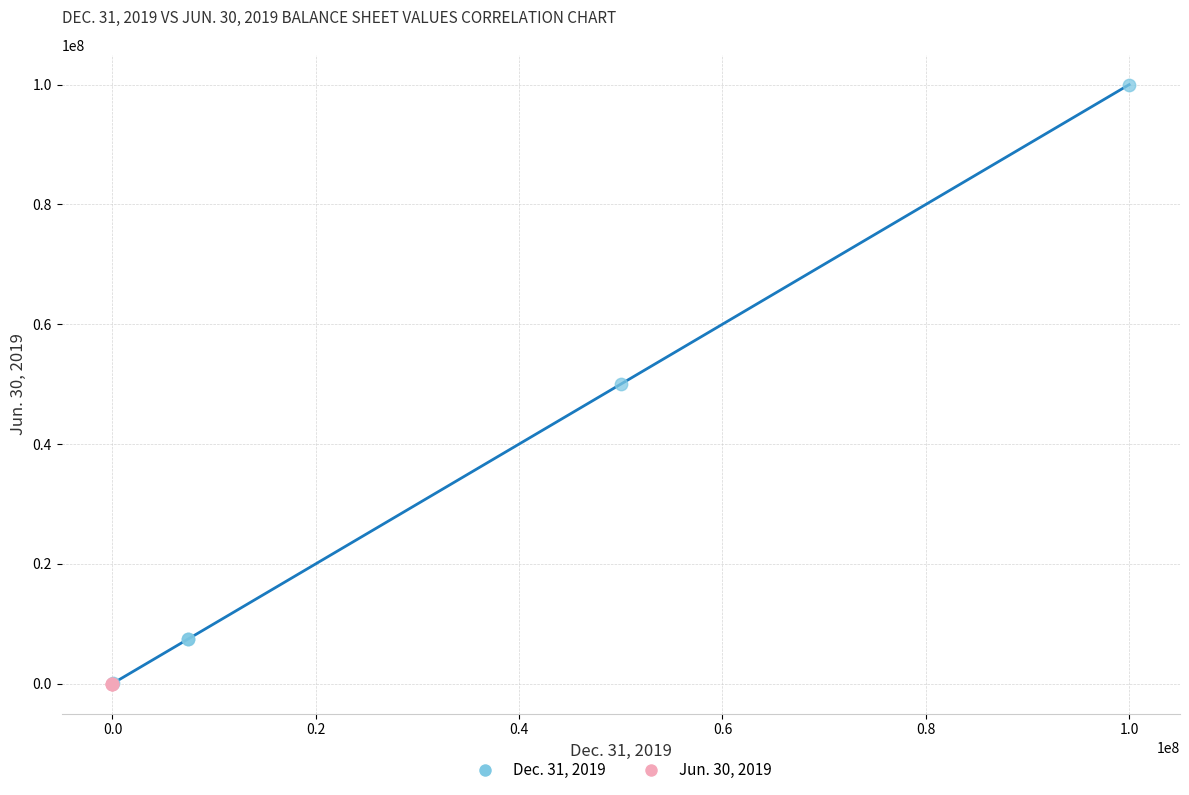

What are all the series names shown in the legend?

Dec. 31, 2019, Jun. 30, 2019